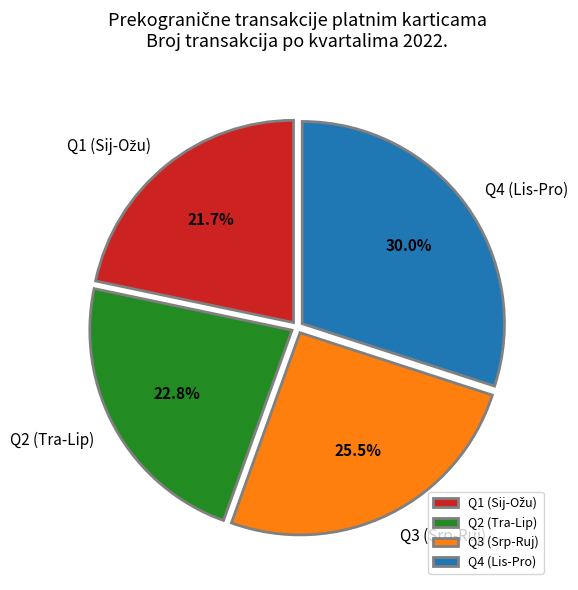

What percentage do Q3 (Srp-Ruj) and Q2 (Tra-Lip) together represent?

48.3%